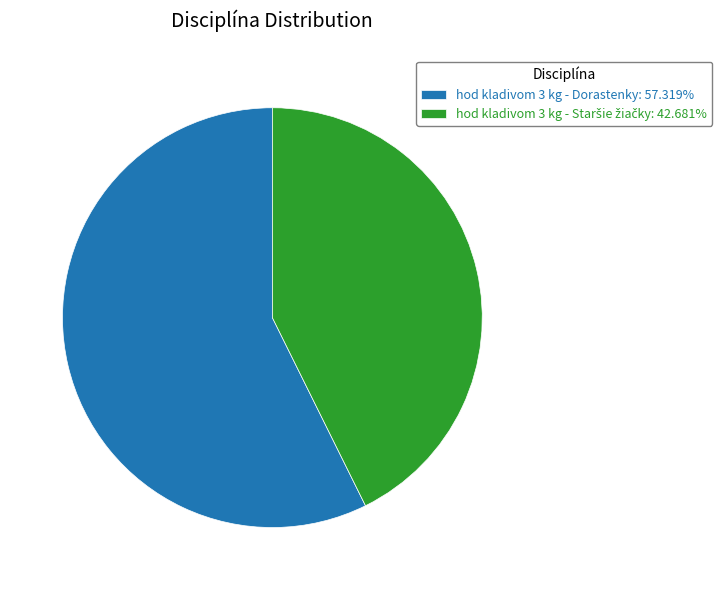

Is hod kladivom 3 kg - Dorastenky: 57.319% the majority of the pie?

Yes